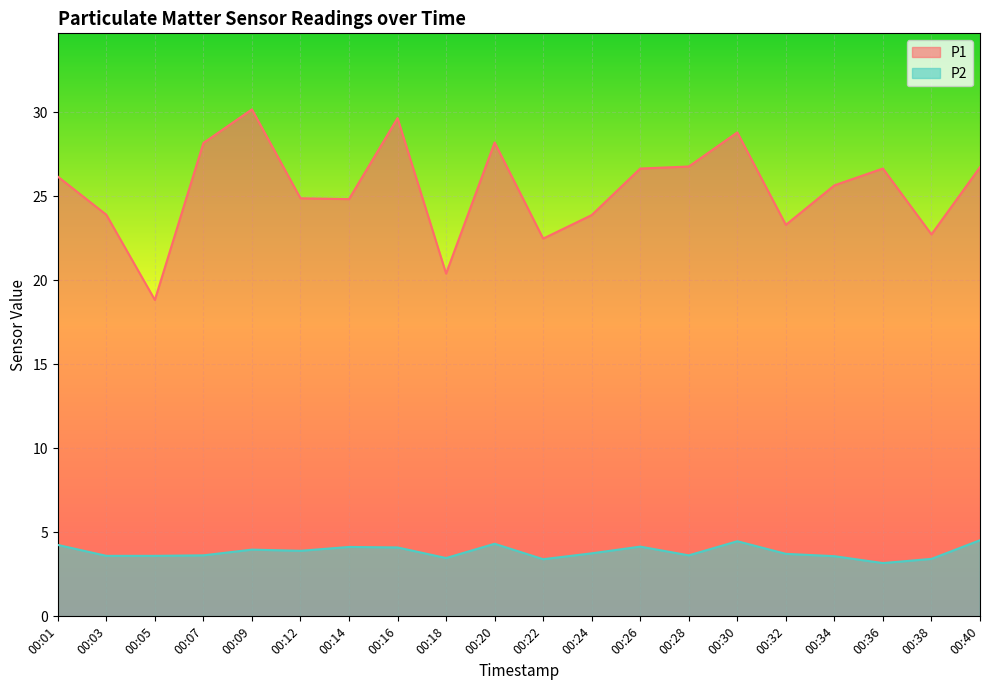

True or false: P2 and P1 cross at least once.

False